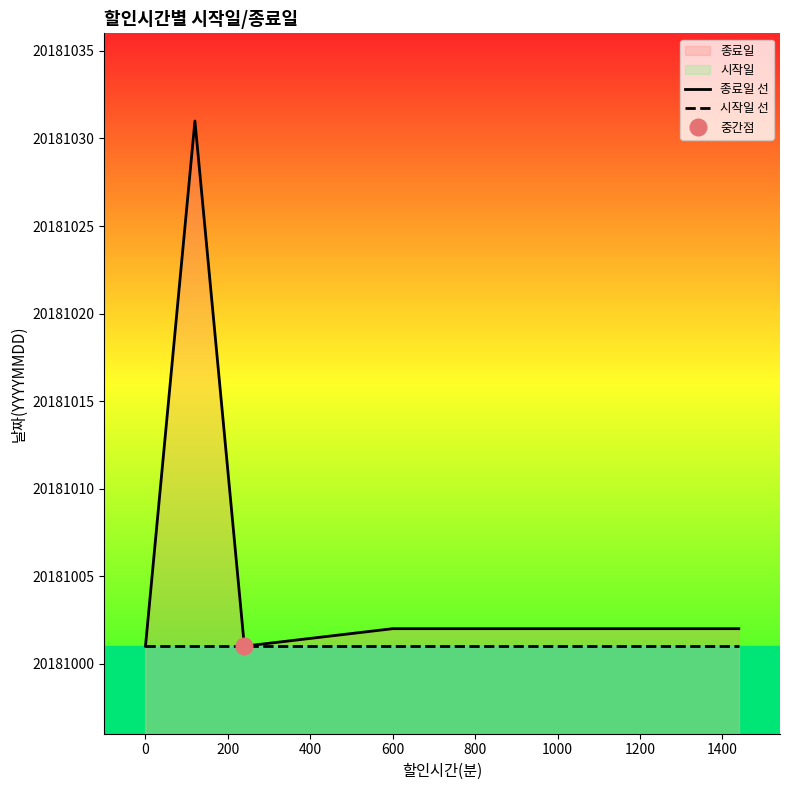

Rank the series by their average value, from highest to lowest.

종료일 선, 시작일 선